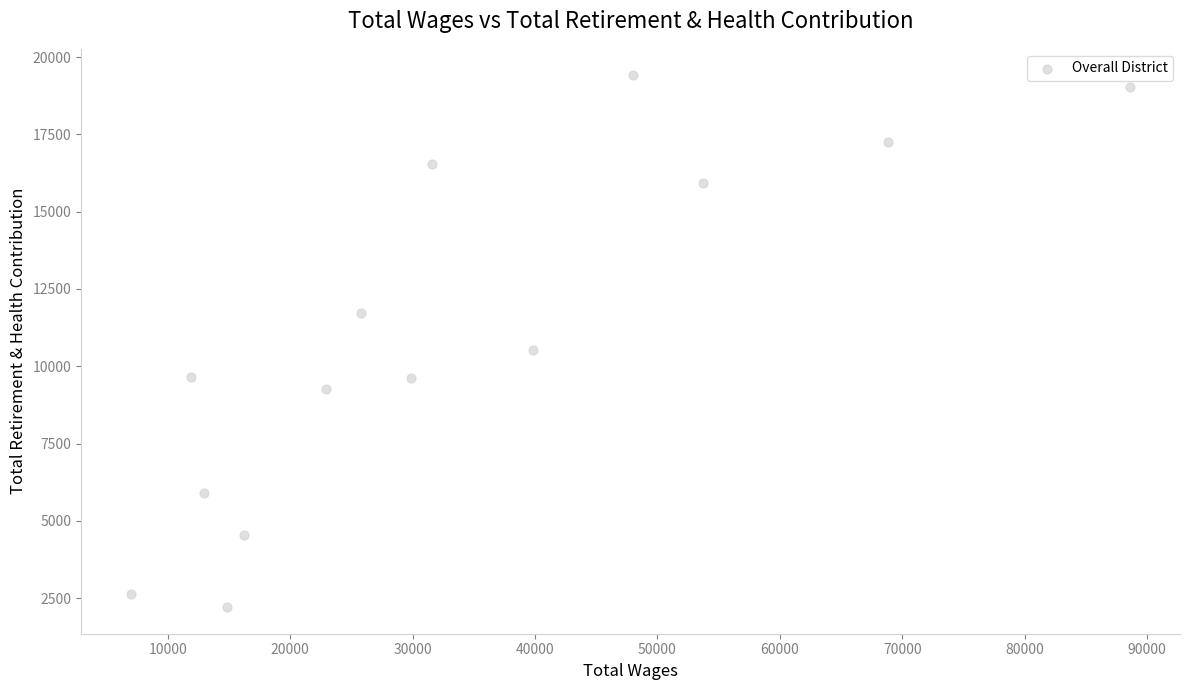

What Y value in the scatter plot is closest to 10808?

10528